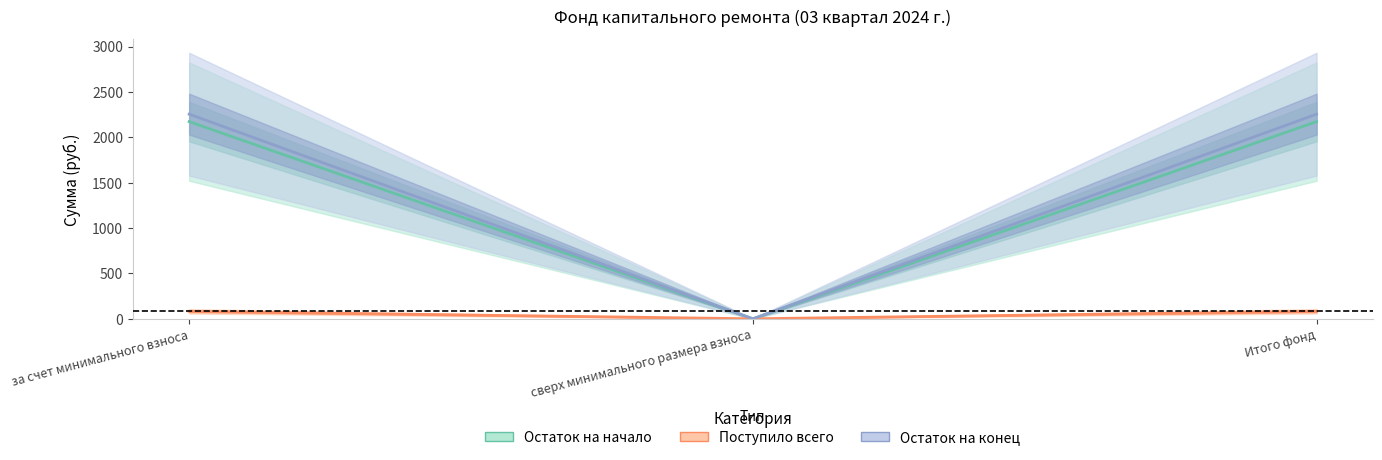

Between за счет минимального взноса and сверх минимального размера взноса, which series saw the biggest shift?

Остаток на конец